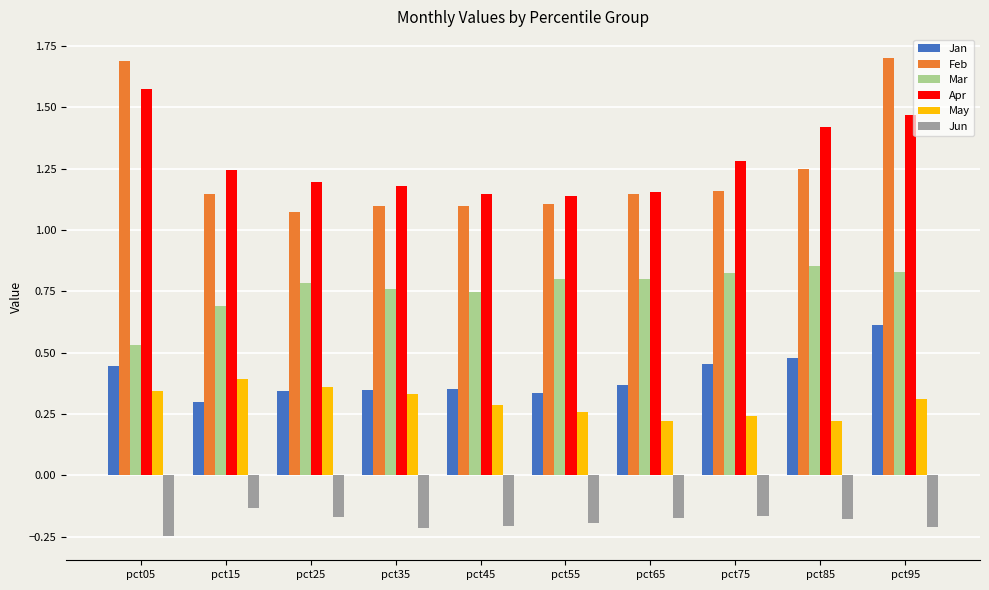

Does the chart contain any negative values?

Yes